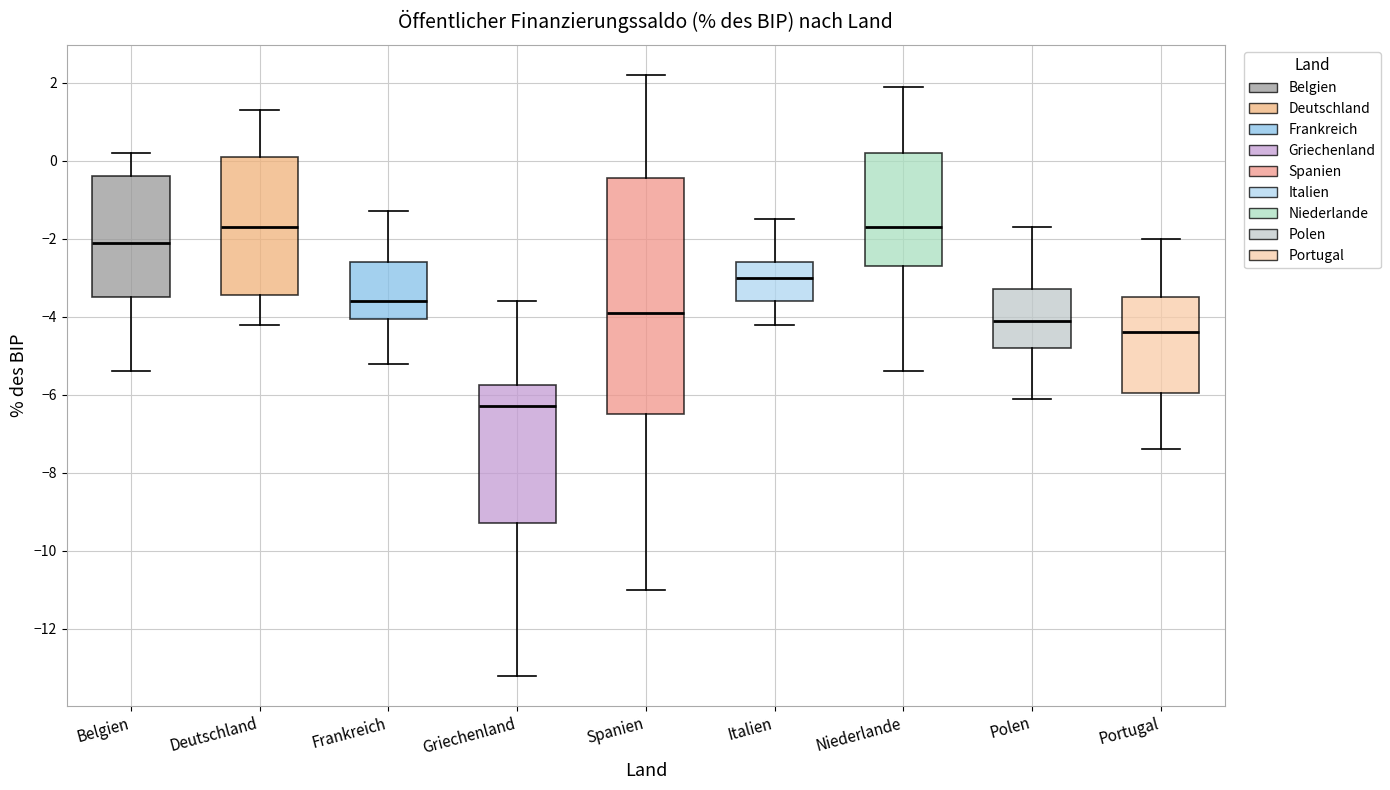

Where does the lower whisker of the box for Spanien end on the y-axis? The values are not printed on the chart, so give them approximately, as read against the axis.

-11.0